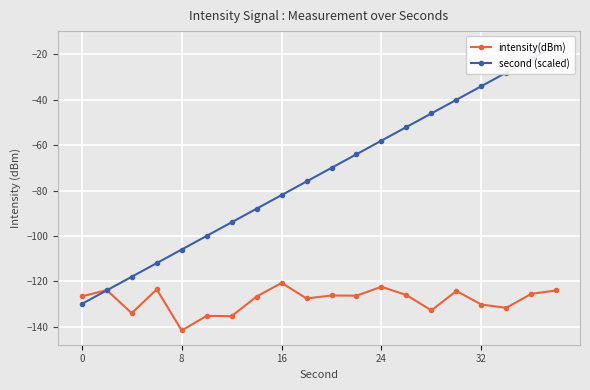

Is it true that intensity(dBm) equals -219.4 at 0?

False